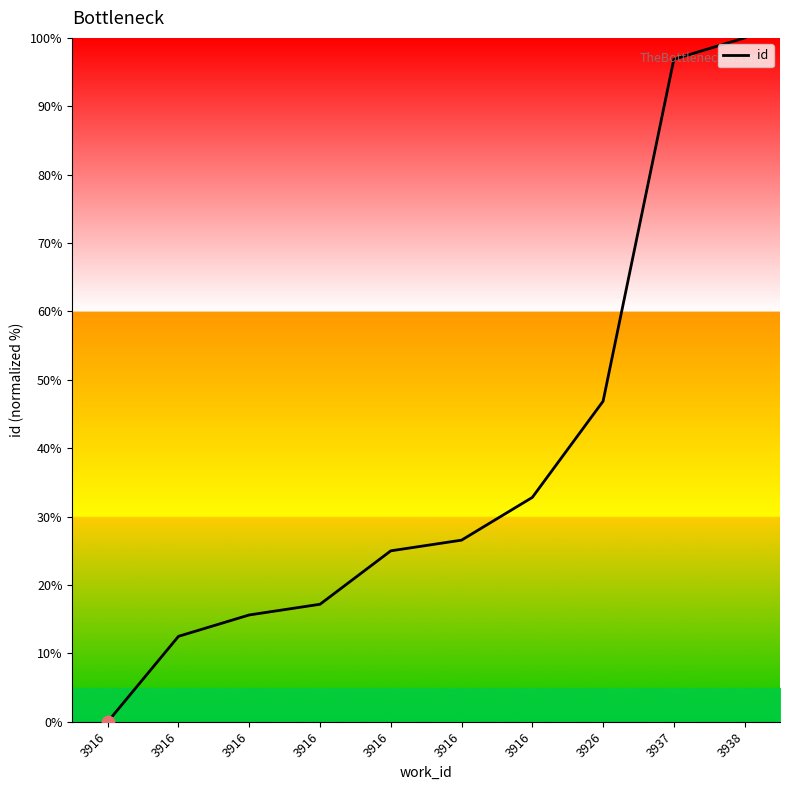

Does the chart have visible grid lines?

No